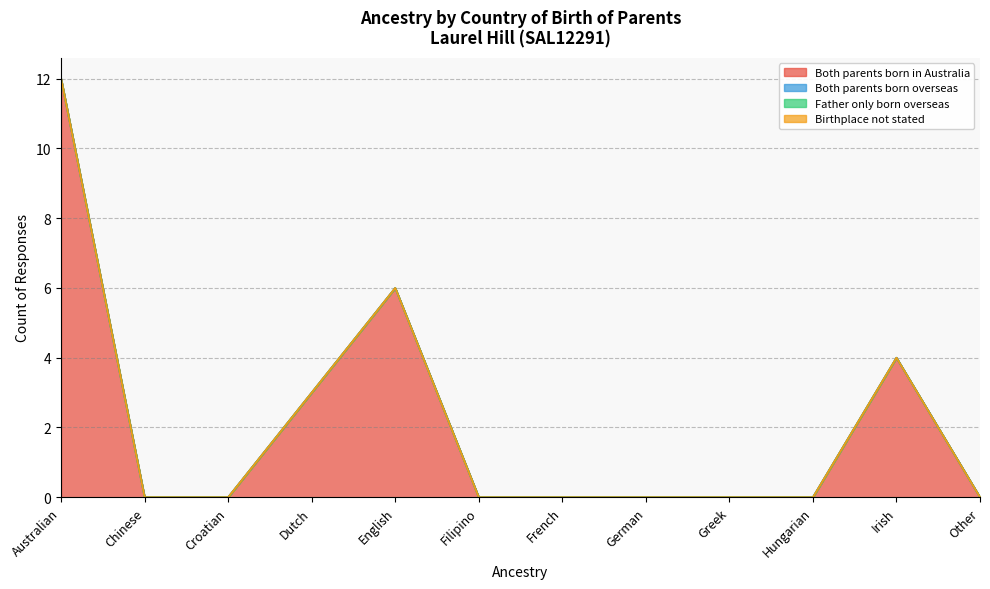

At which category is the sum across all series the highest?

Australian